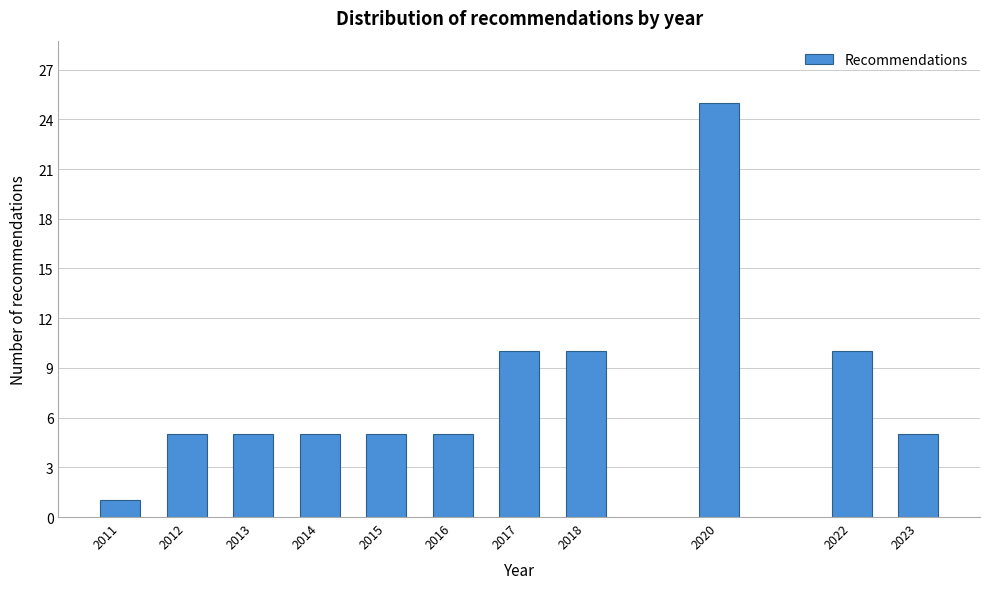

Reading left to right, what are all the values shown in this chart?

1	5	5	5	5	5	10	10	25	10	5